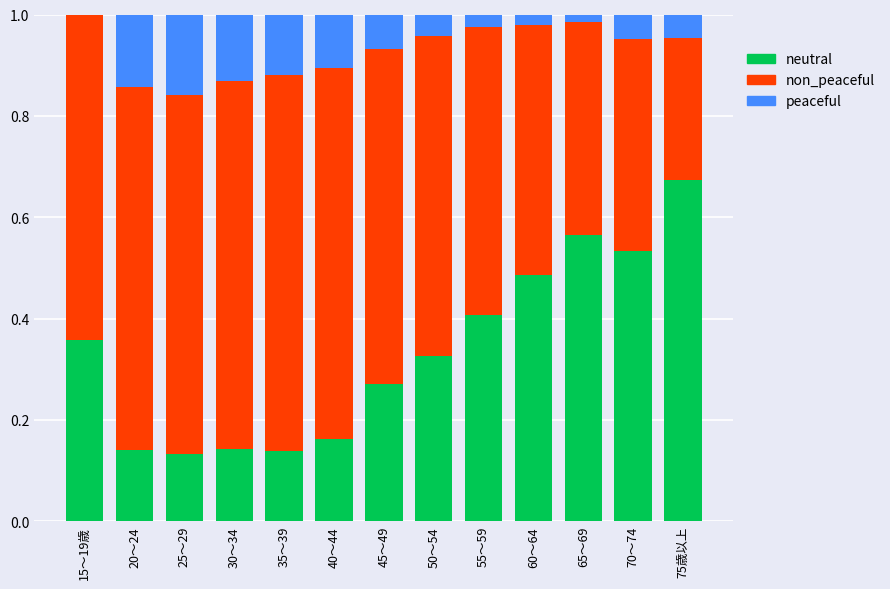

What is the total value across all series at 20～24?

1.0